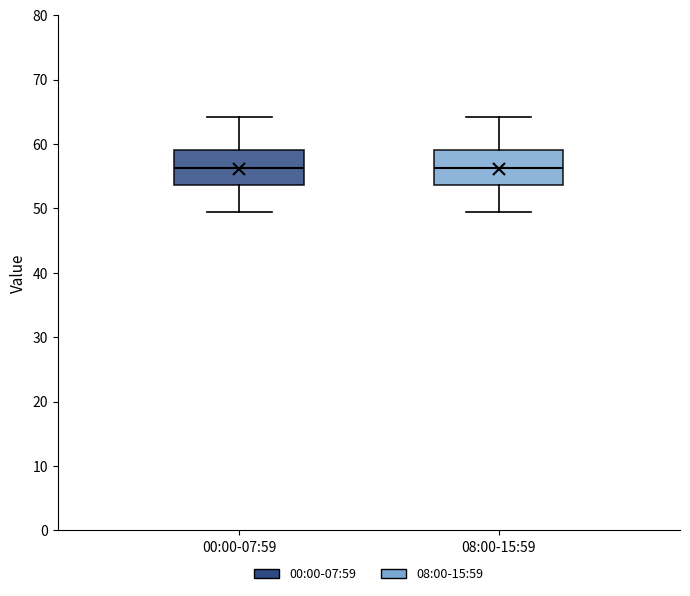

Where is the lower edge of the box for 00:00-07:59 on the y-axis? The values are not printed on the chart, so give them approximately, as read against the axis.

54